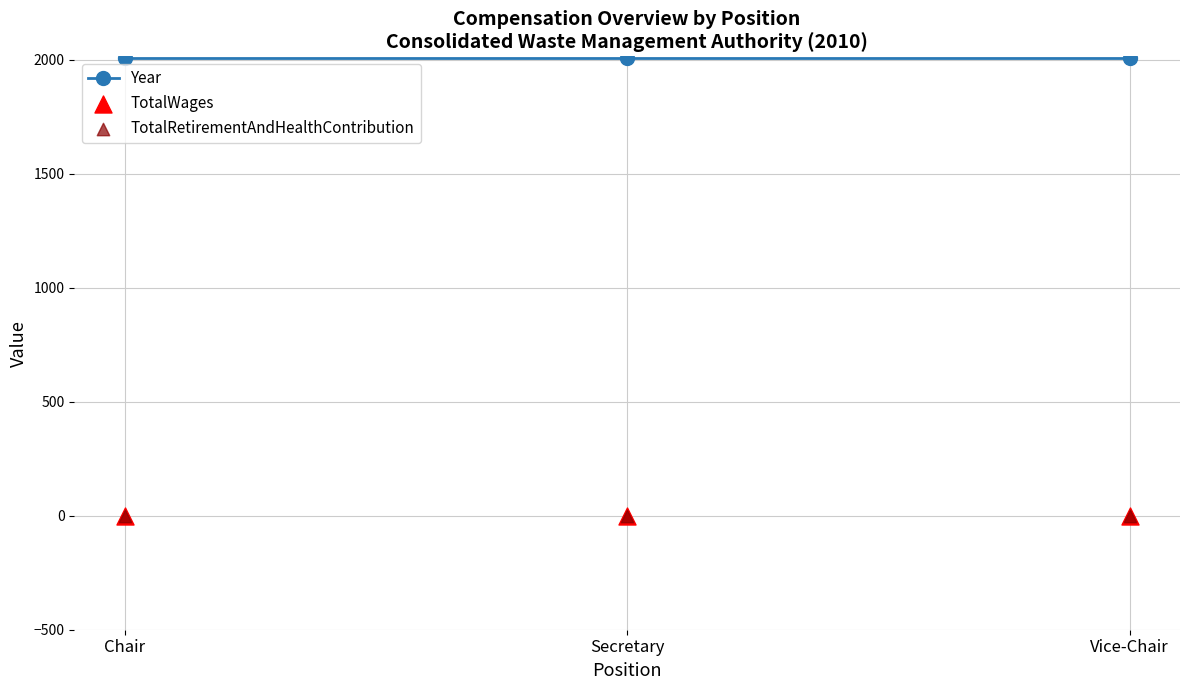

Which series reaches the minimum Y coordinate?

TotalWages